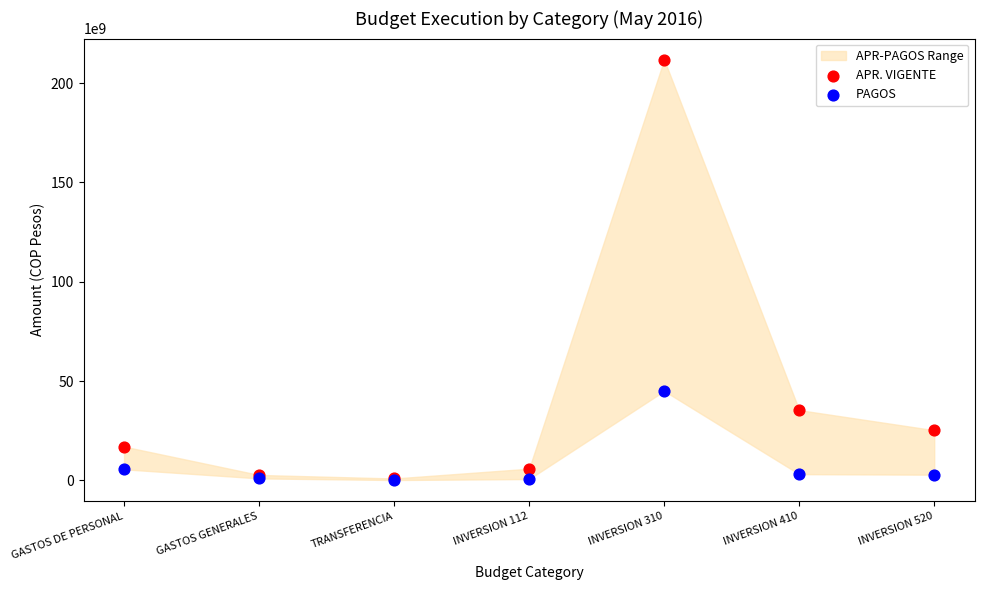

Across all series, what Y value is closest to 106017257191?

44995623935.0